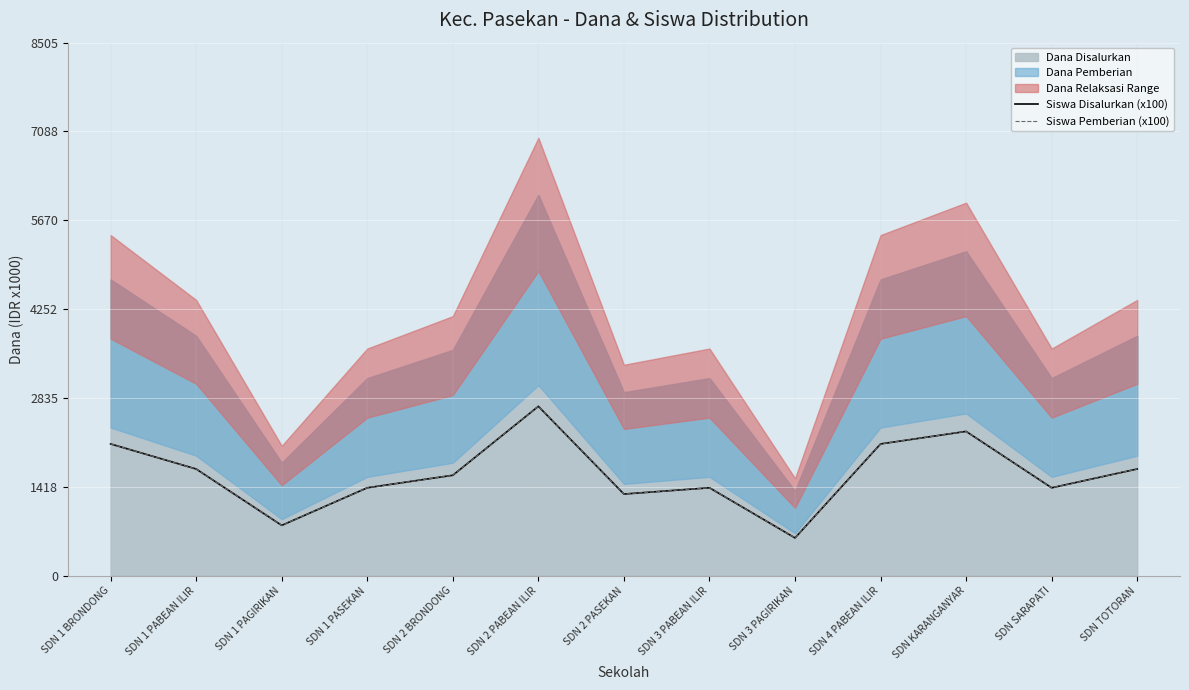

Is the value of Siswa Pemberian (x100) at SDN KARANGANYAR greater than the value of Siswa Disalurkan (x100) at SDN 1 PABEAN ILIR?

Yes